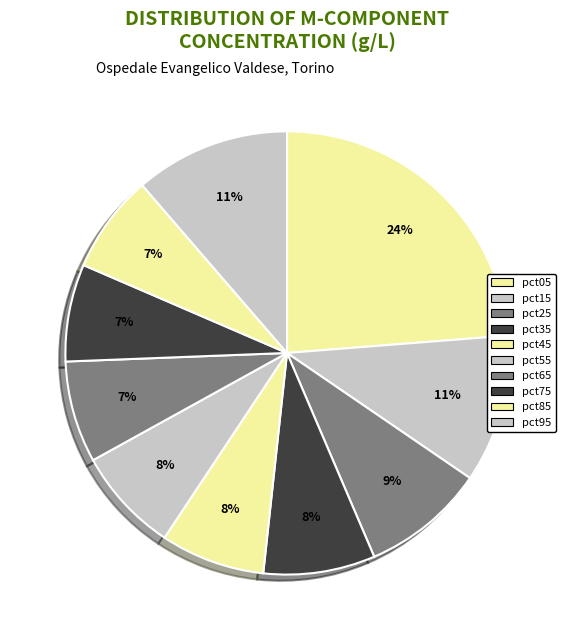

How many slices are in this pie chart?

10